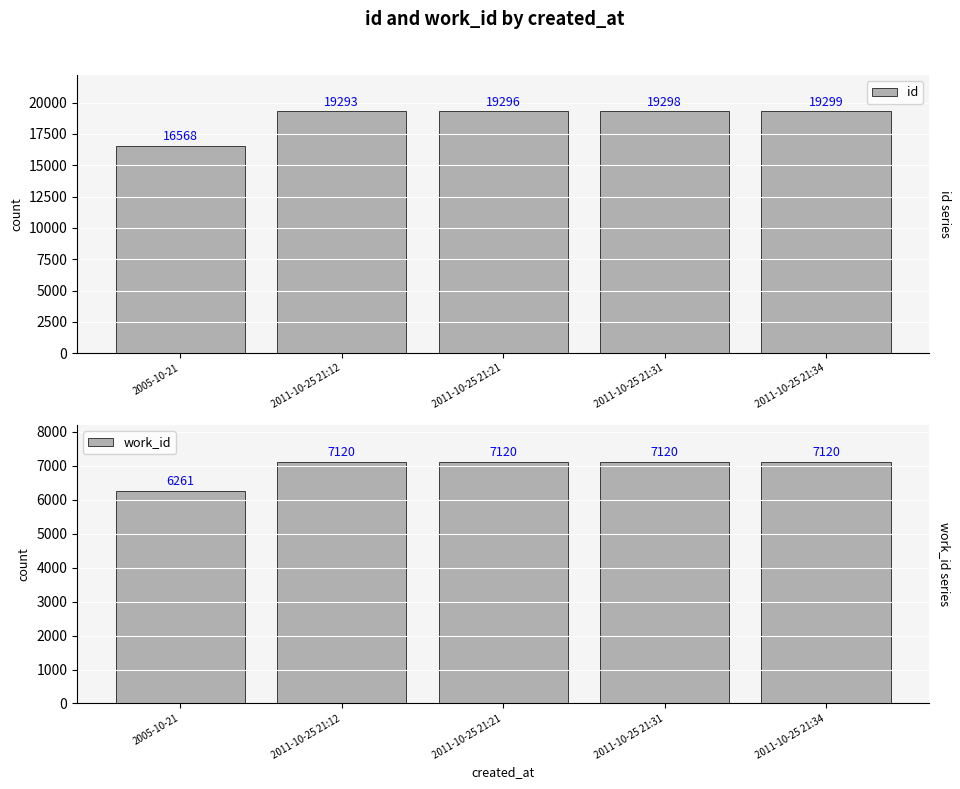

The id series shows 5958 at 2005-10-21. True or false?

False